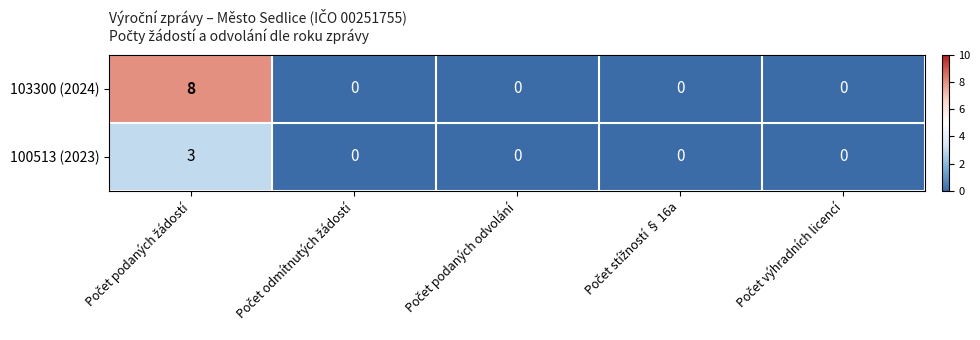

Which series has the largest total across all categories?

103300 (2024)